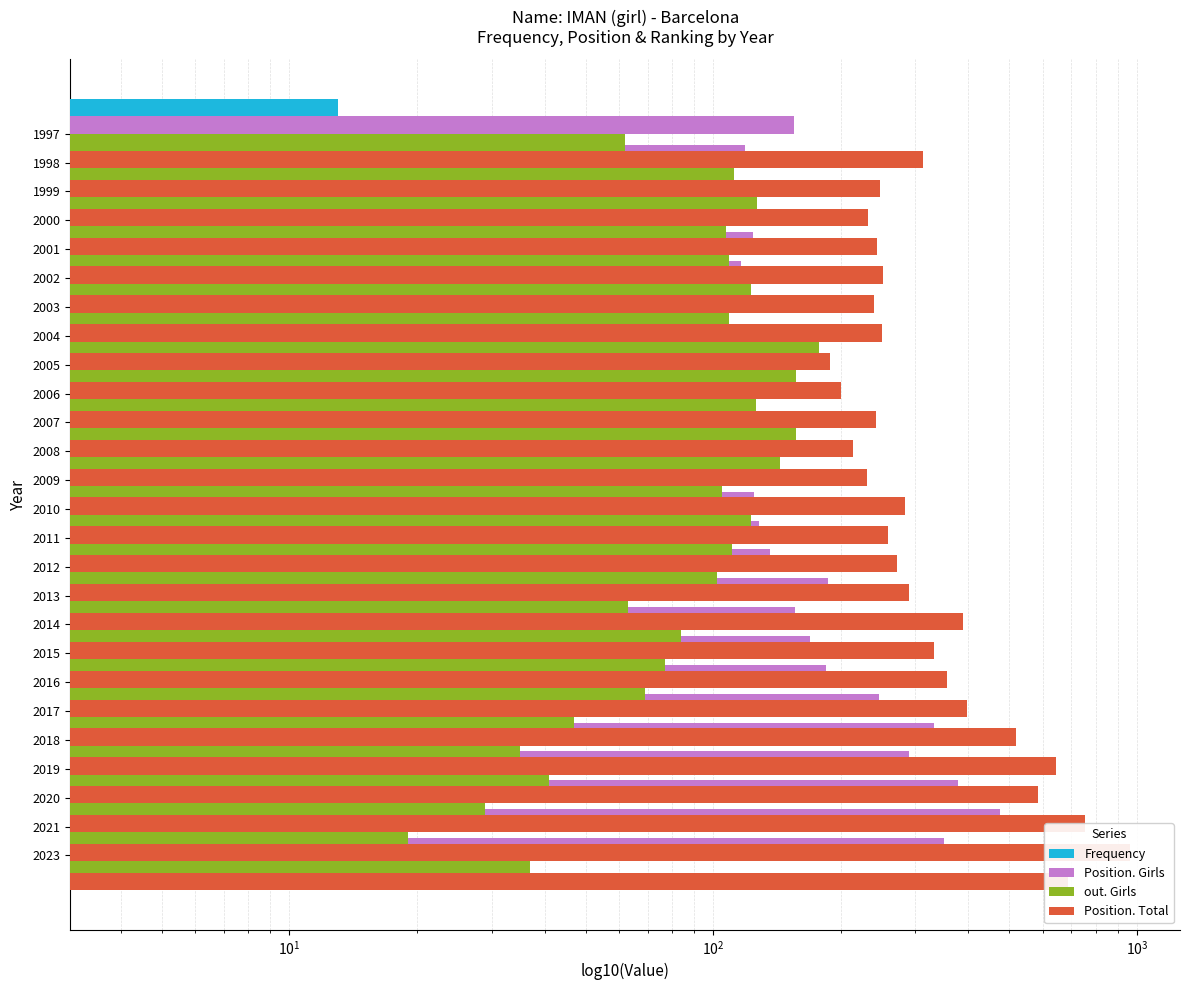

The out. Girls series shows 123 at 2002. True or false?

True